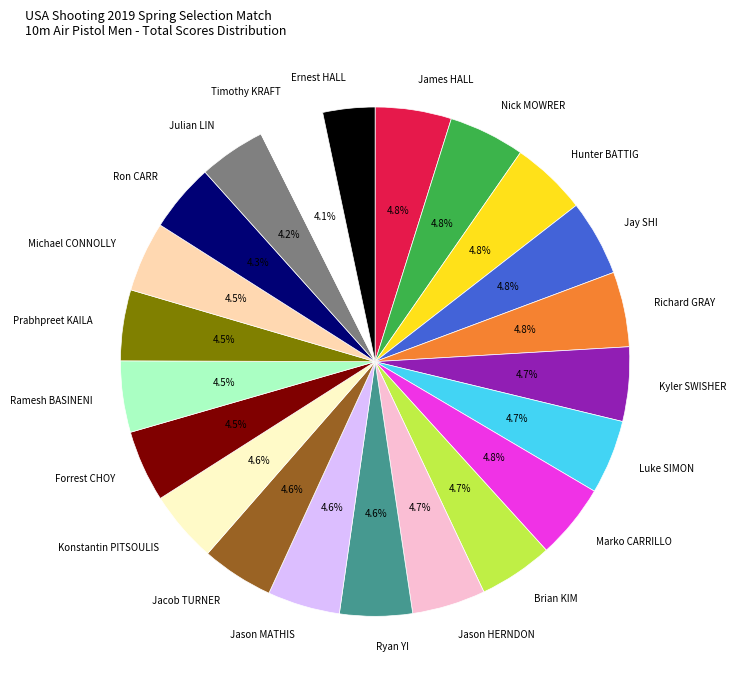

Is it true that Julian LIN is 11% of the pie?

False